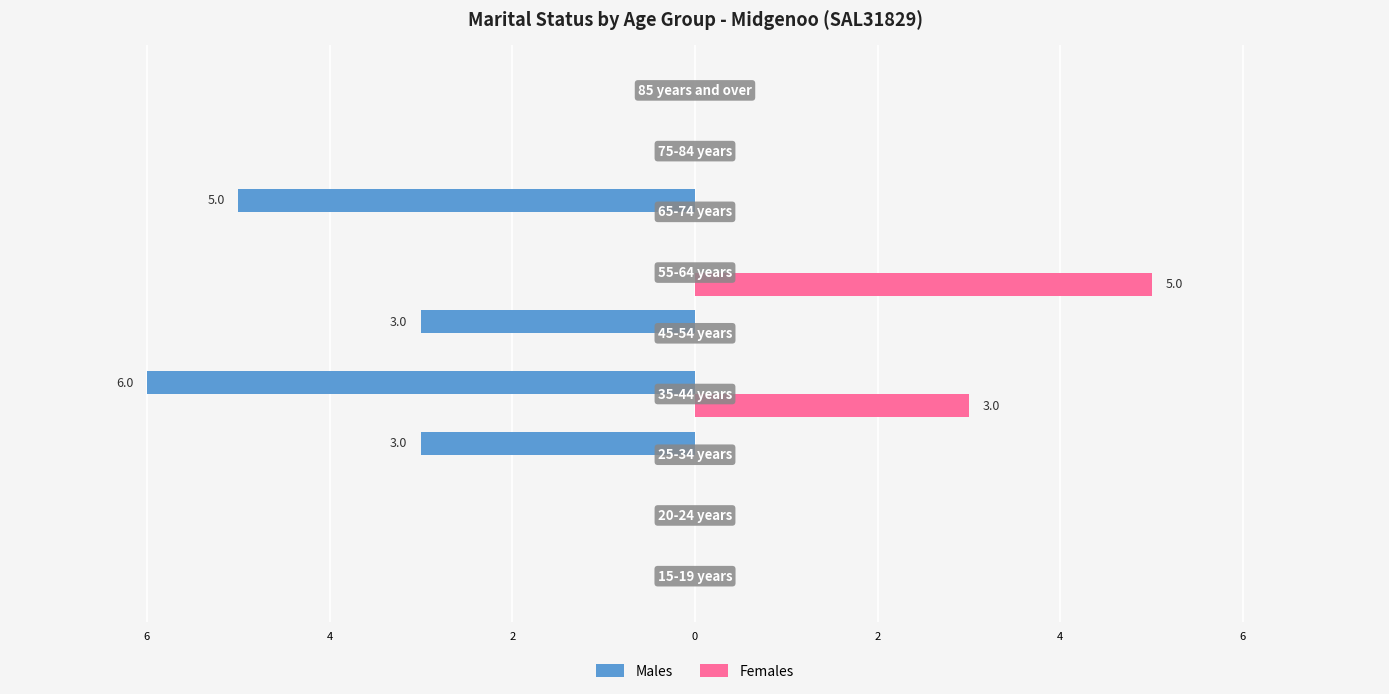

What are all the series names shown in the legend?

Males, Females